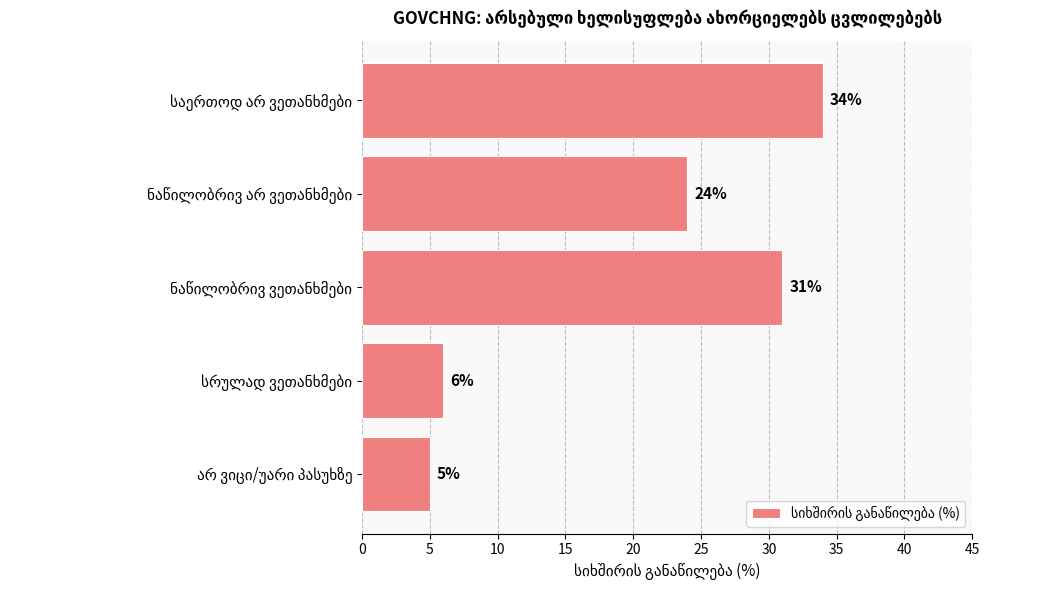

What is the value of the 1st bar from the top?

34